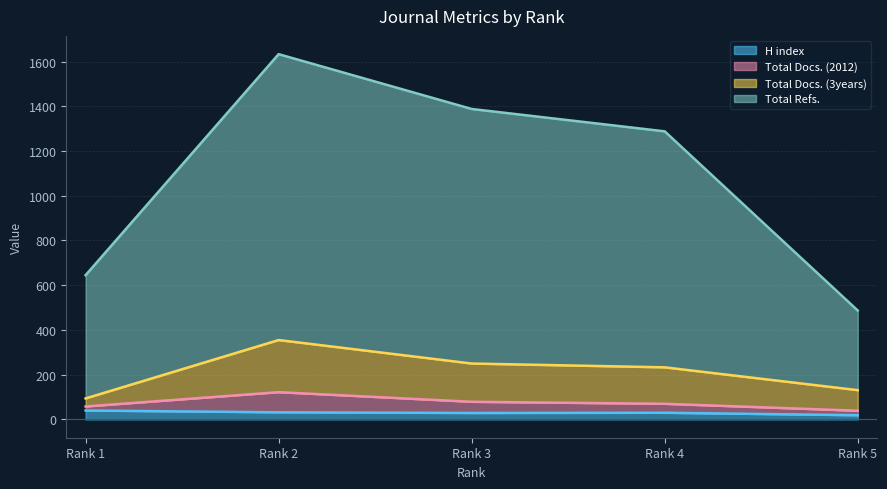

What are all the series names shown in the legend?

H index, Total Docs. (2012), Total Docs. (3years), Total Refs.